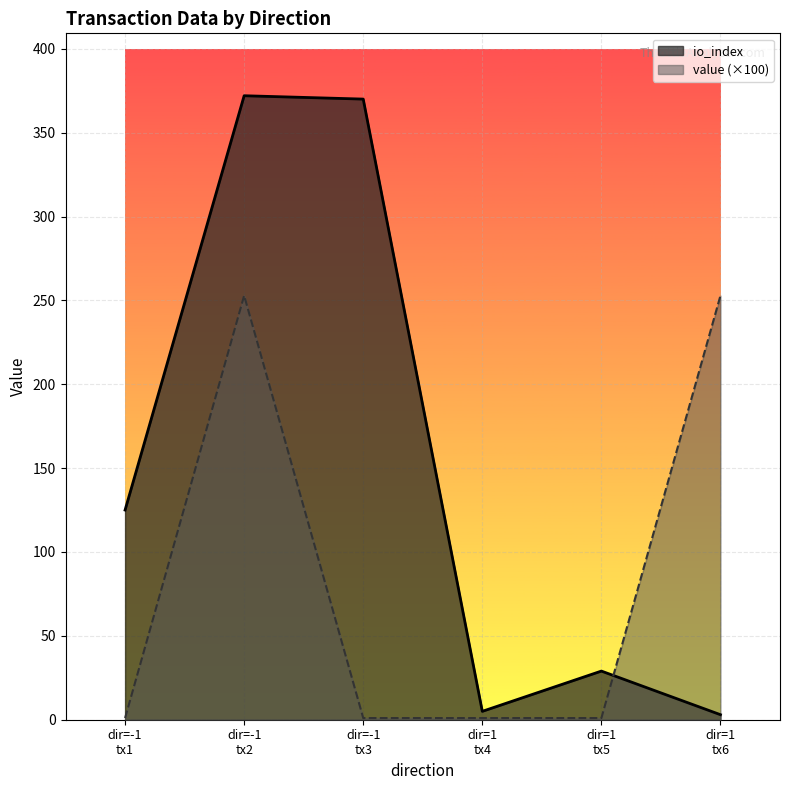

Which series has the widest spread of values?

io_index